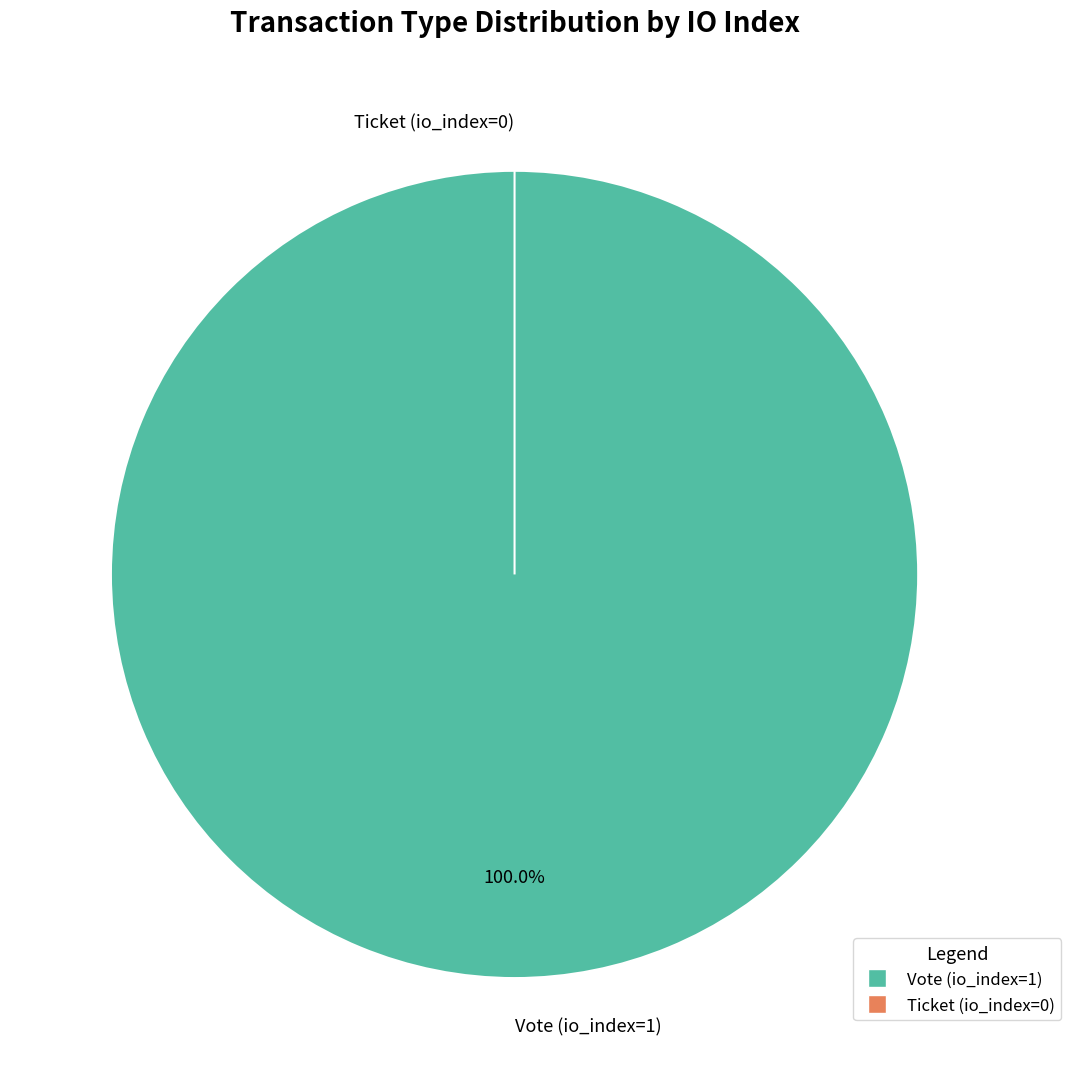

Which category has the biggest portion of the pie?

Vote (io_index=1)